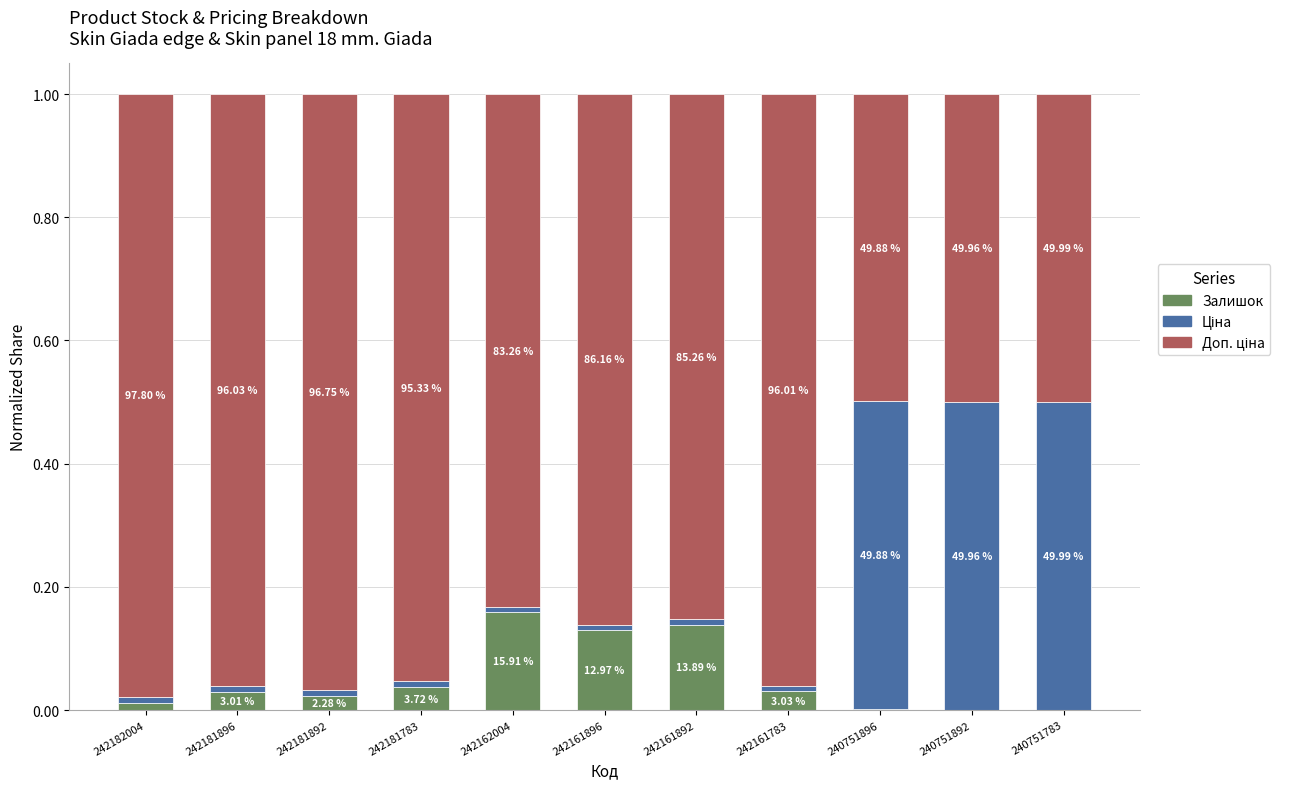

Does the chart contain stacked bars?

Yes